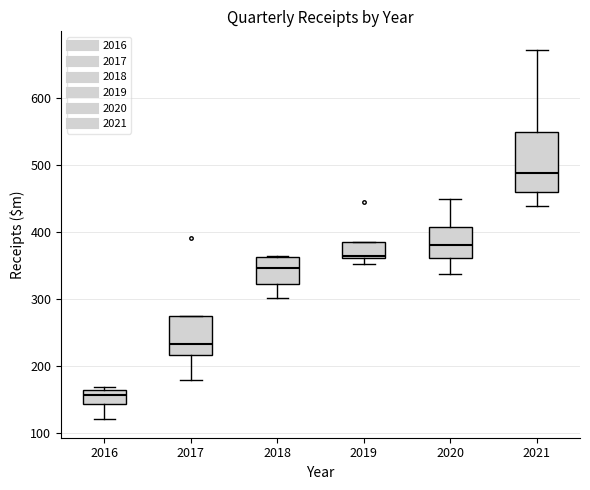

Comparing the boxes themselves (not the whiskers), which one is the tallest?

2021